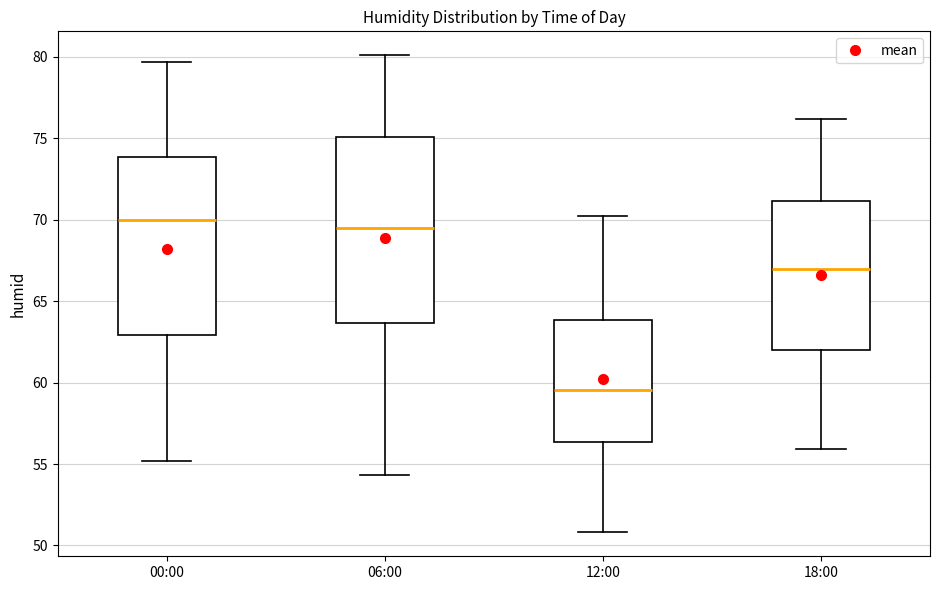

Which box's median line is the highest?

00:00